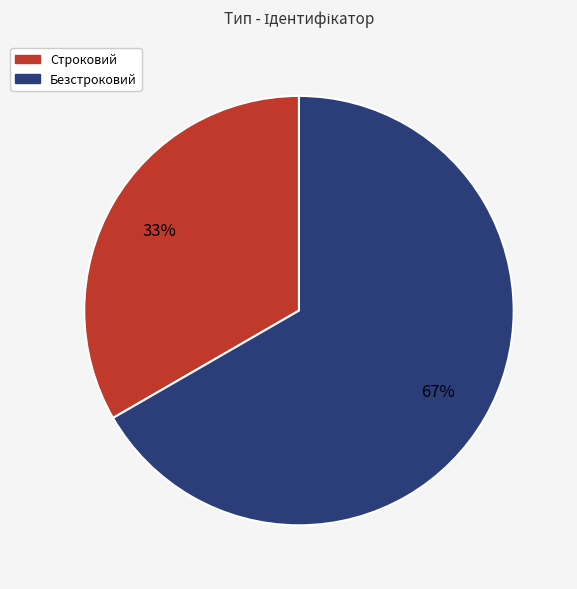

How many slices are in this pie chart?

2